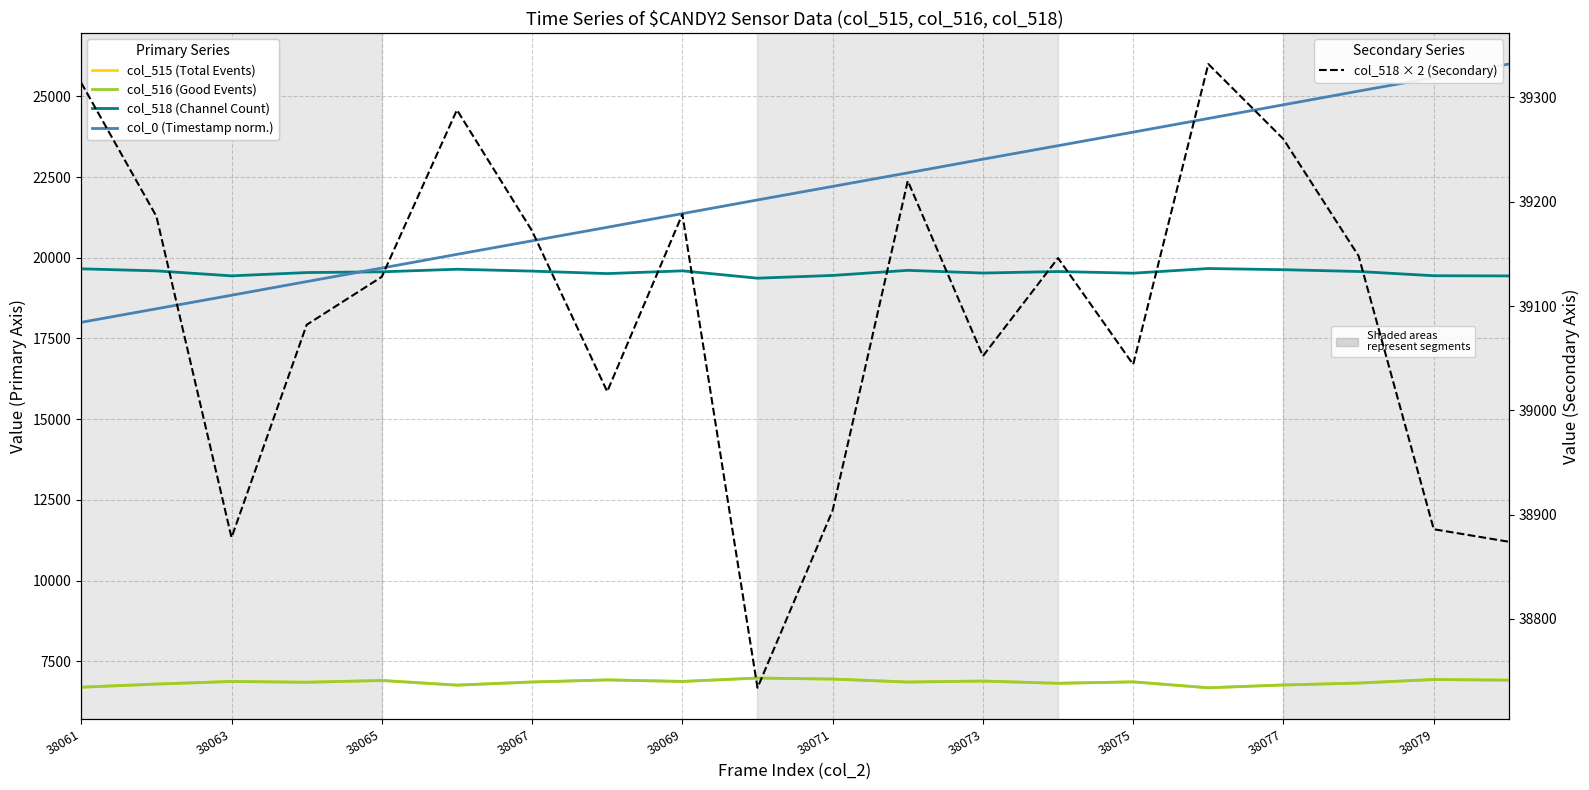

What is the value of the col_518 × 2 (Secondary) point at the 17th from the left?

39260.0